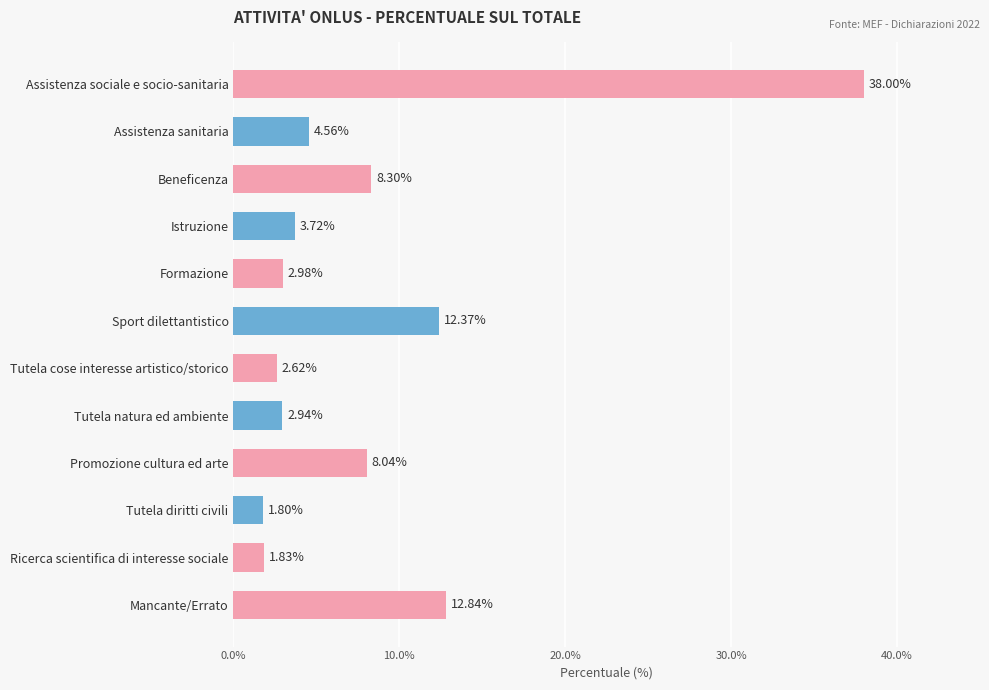

What is the smallest value displayed?

1.8